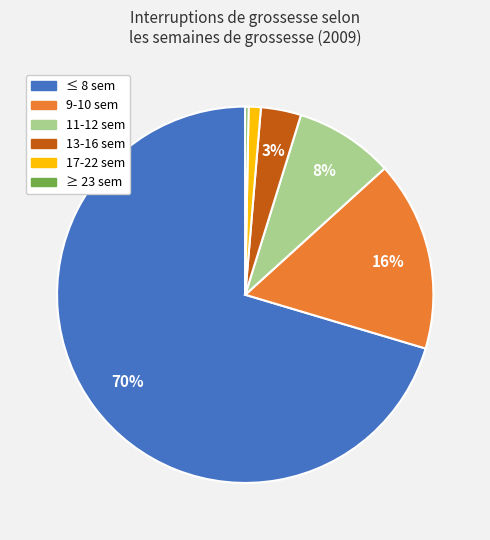

To the nearest percent, what portion does 11-12 sem represent?

8%